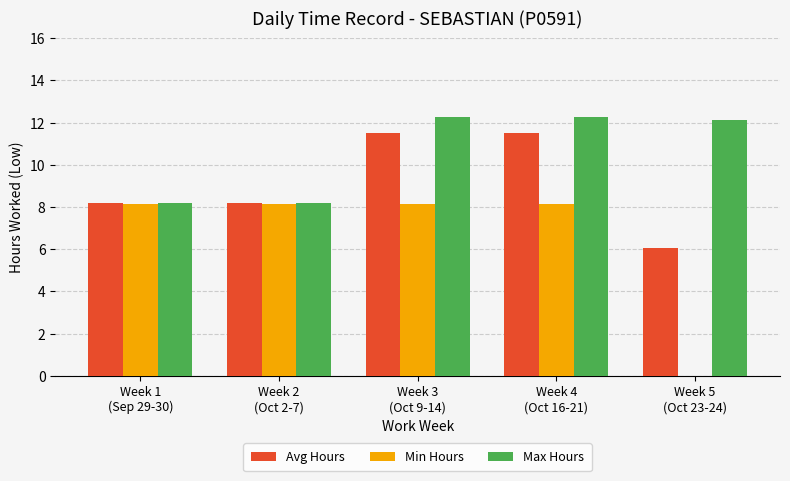

What is the maximum value for Avg Hours?

11.5